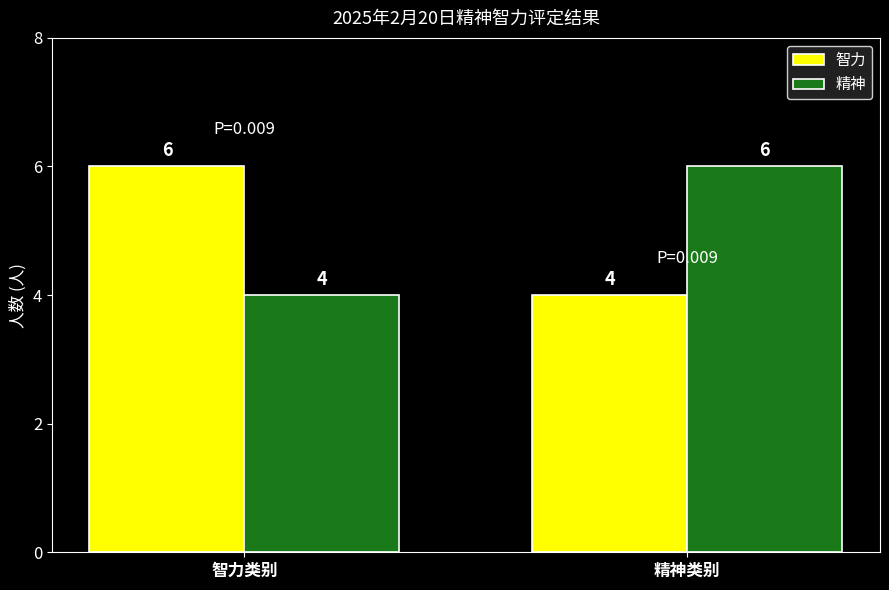

What position from the left is 精神类别?

2